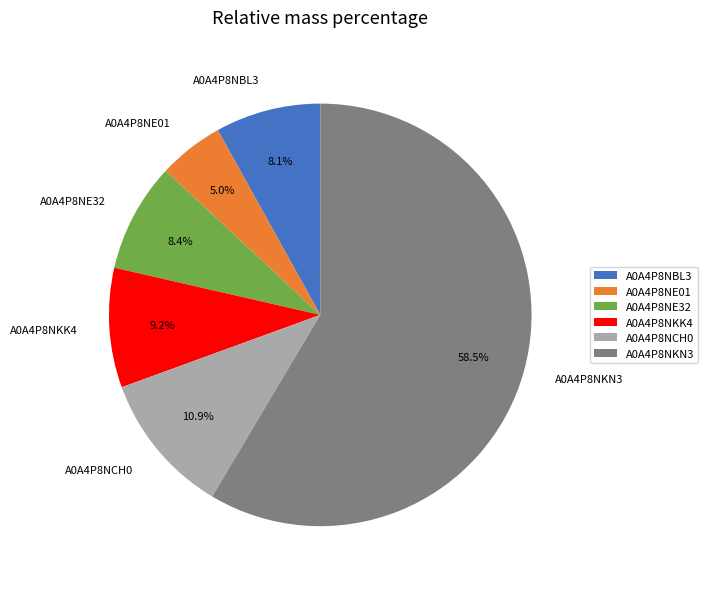

Is the sum of A0A4P8NKN3 and A0A4P8NKK4 greater than half?

Yes